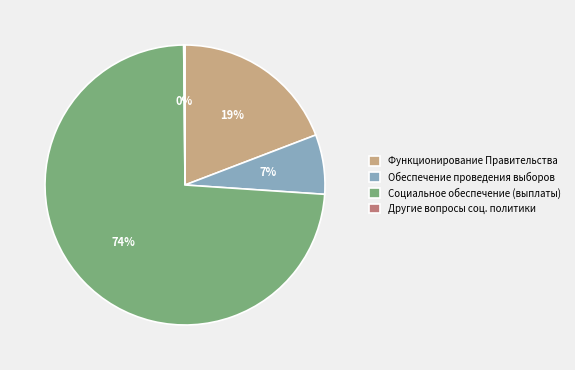

What is the largest slice in the pie chart?

Социальное обеспечение (выплаты)